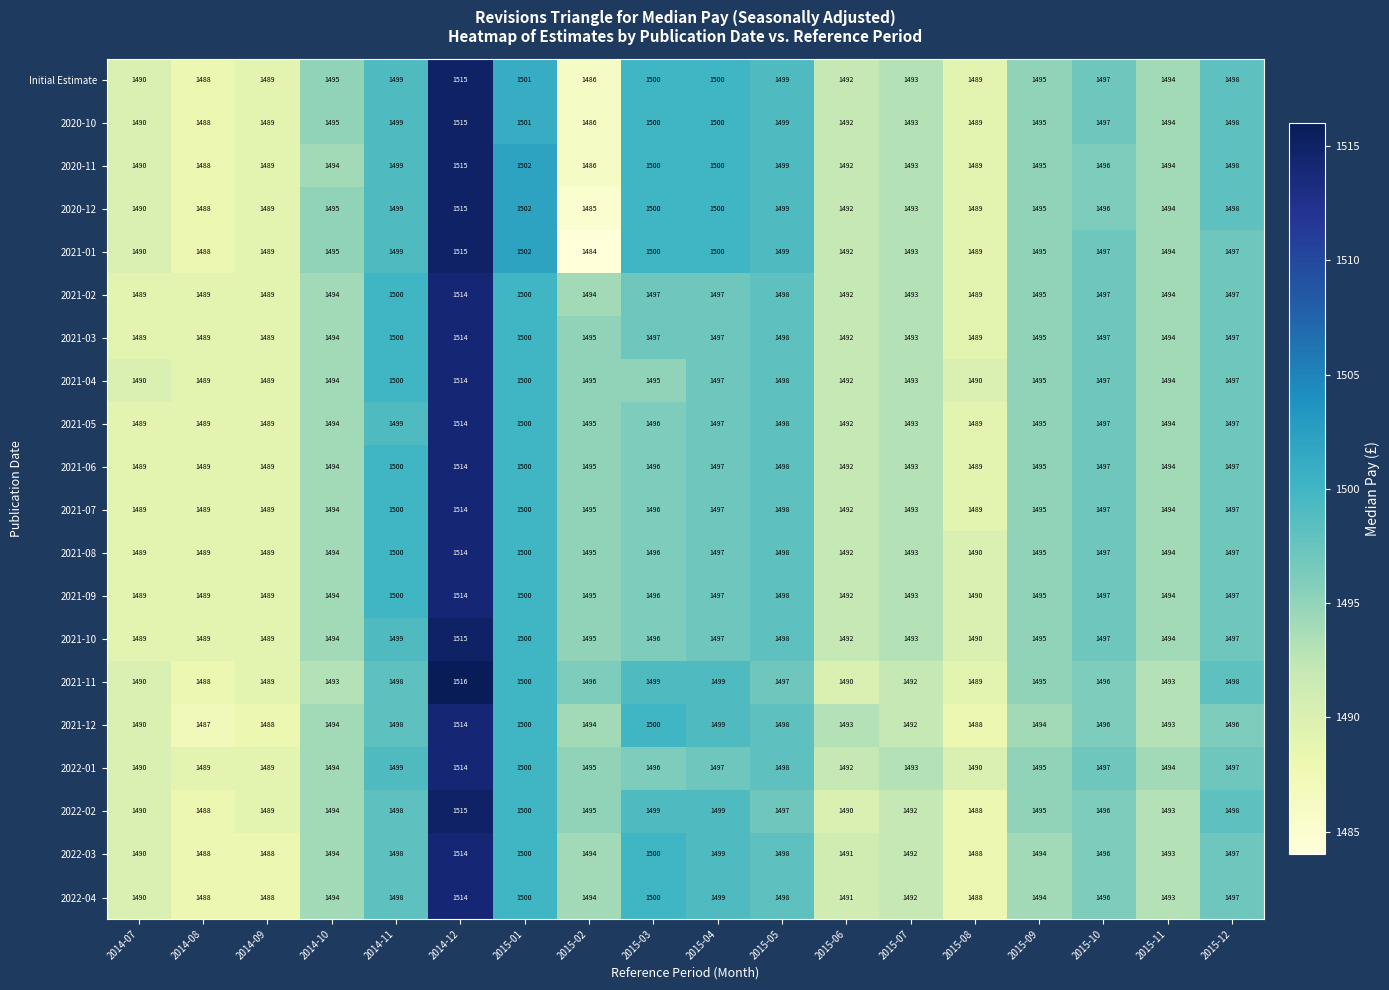

At which category does the chart reach its minimum across all series?

2015-02